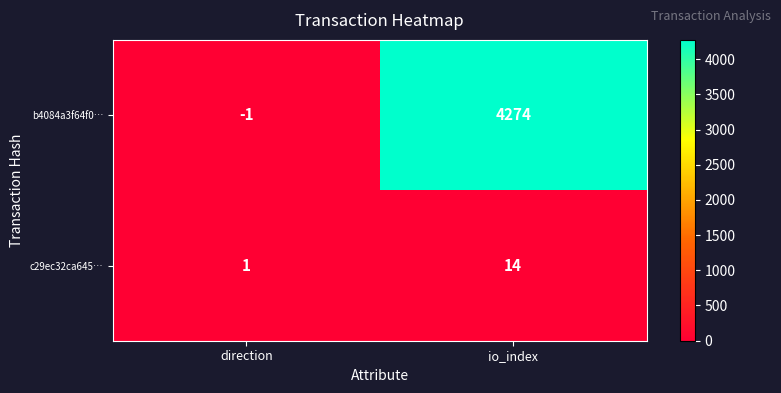

What is the total value across all series at io_index?

4288